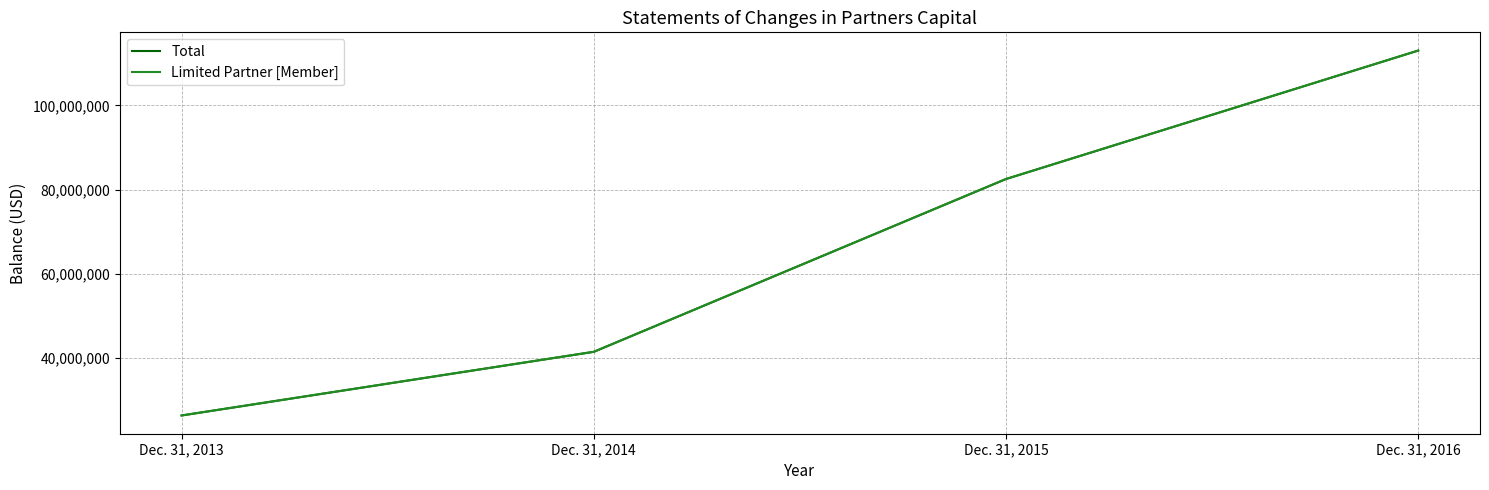

True or false: Limited Partner [Member] and Total cross at least once.

False